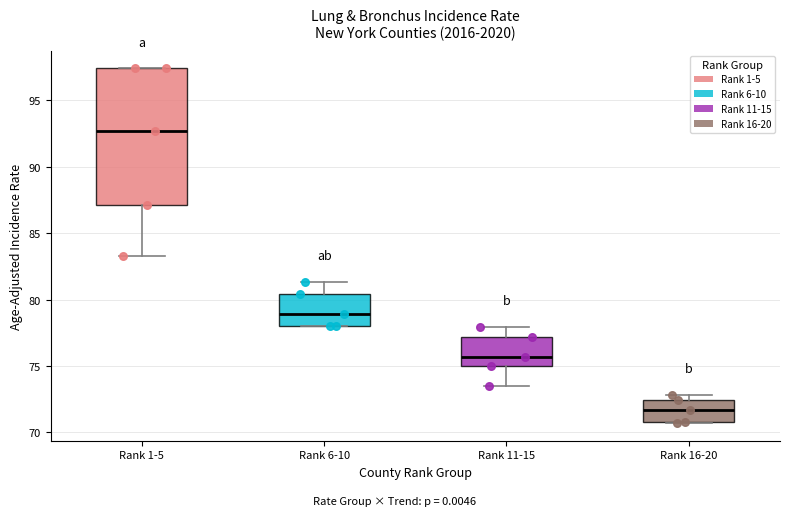

Which box's median line is the lowest?

Rank 16-20